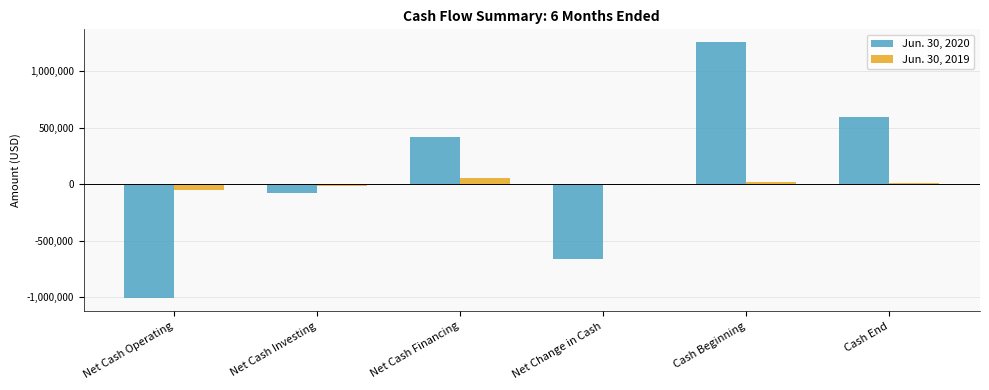

At which category does the chart reach its peak across all series?

Cash Beginning